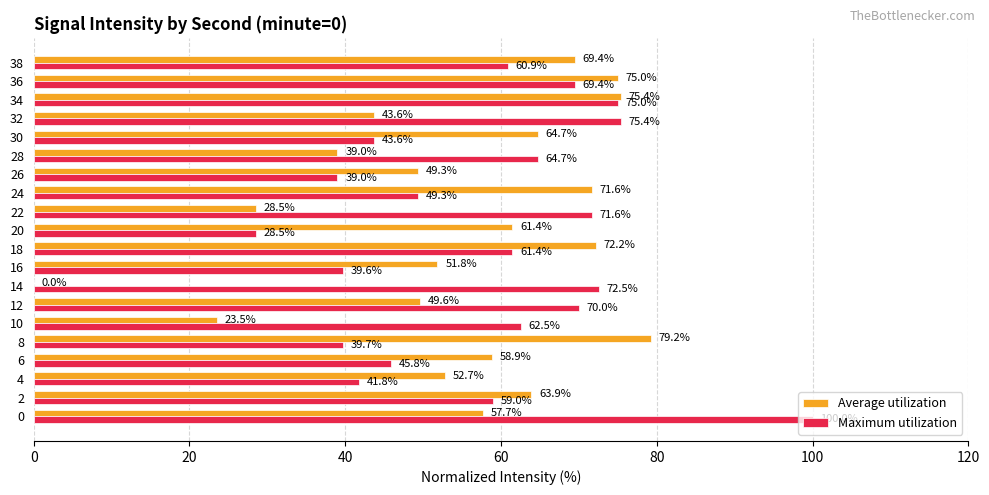

Between 8 and 32, which series saw the biggest shift?

Maximum utilization